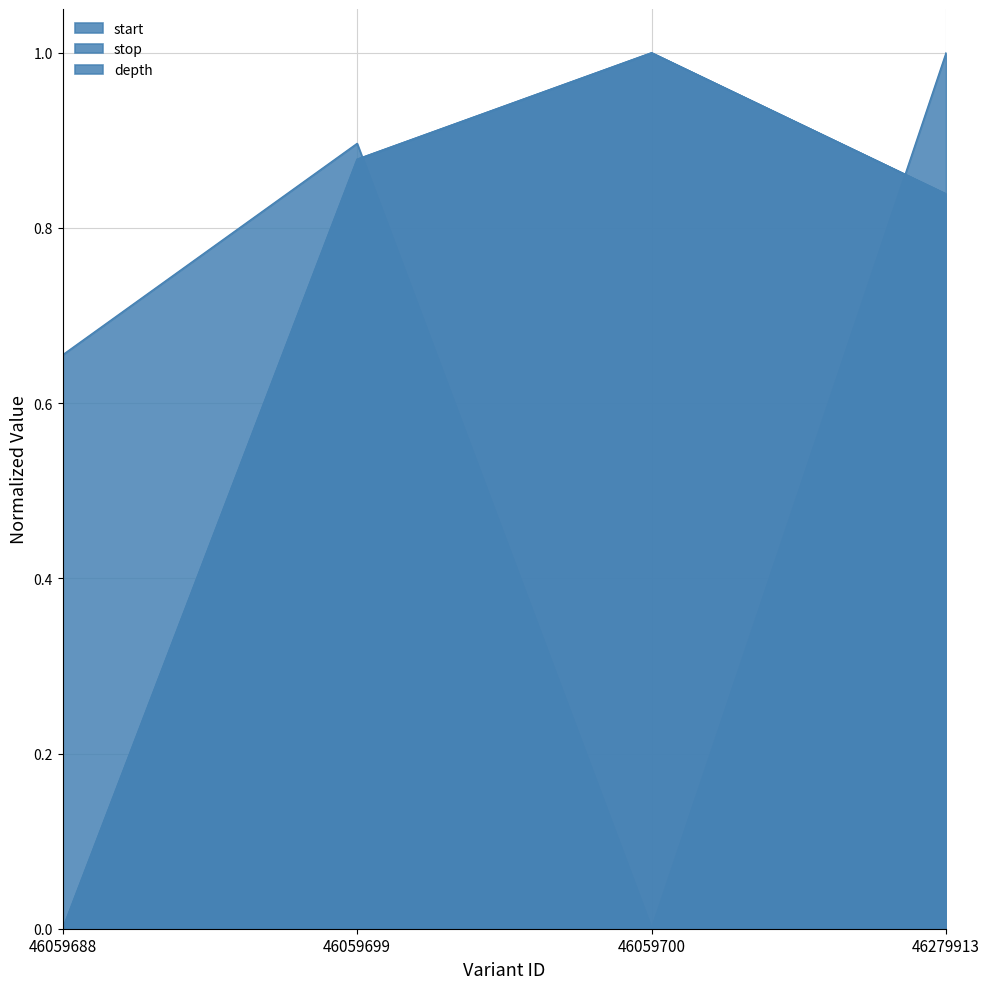

True or false: start_line has more than 1 interior local peaks.

False